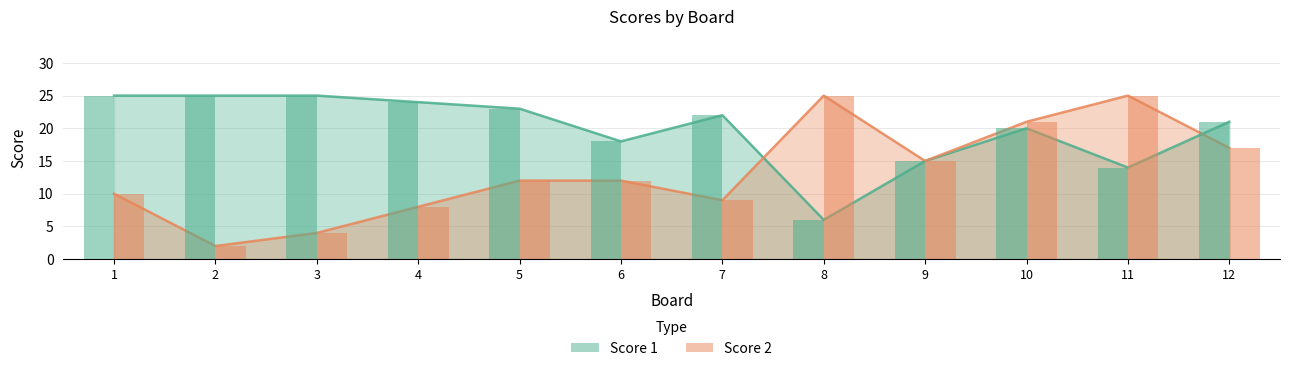

Are the bars grouped side by side (vs. stacked)?

Yes